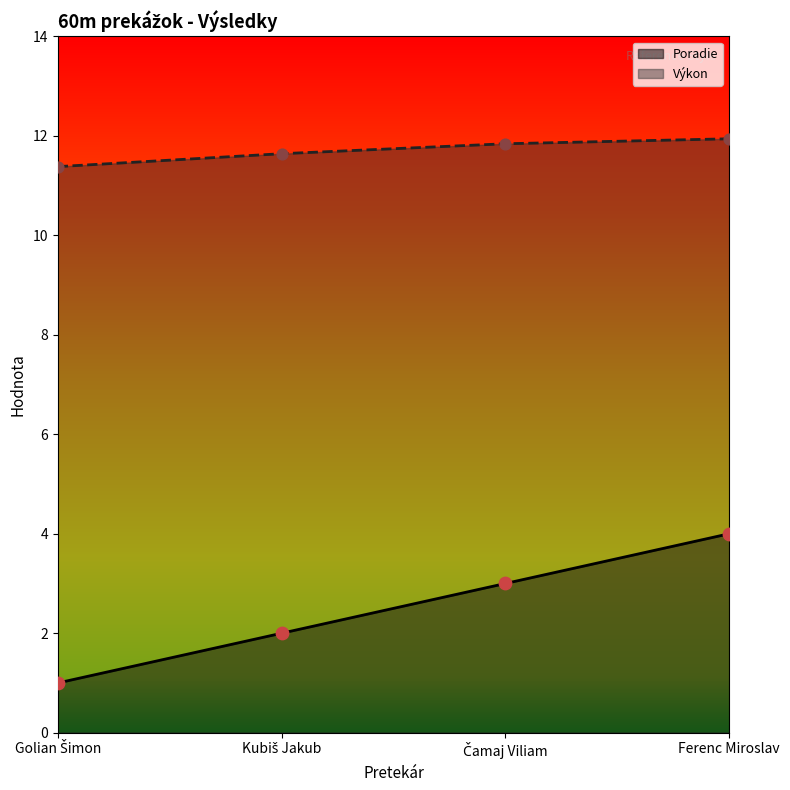

What is the total value across all series at Ferenc Miroslav?

15.9